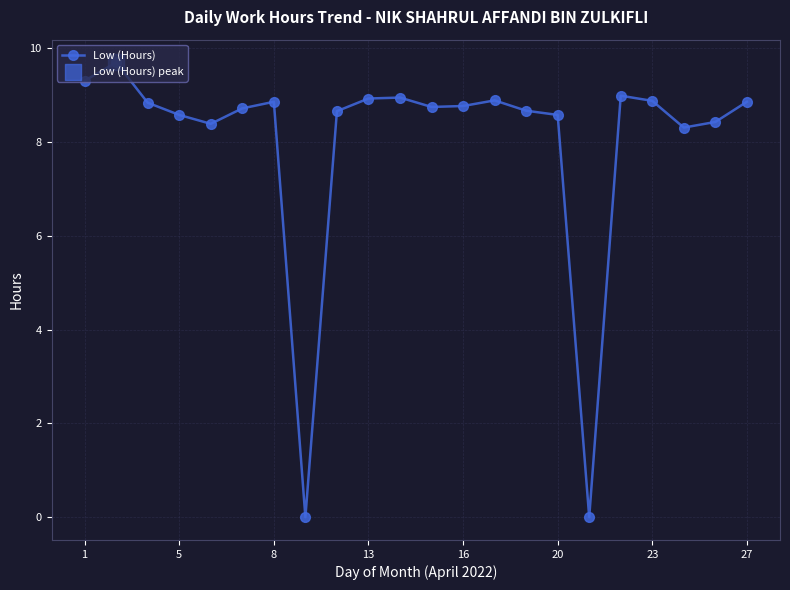

What is the difference between the maximum and minimum values?

9.7